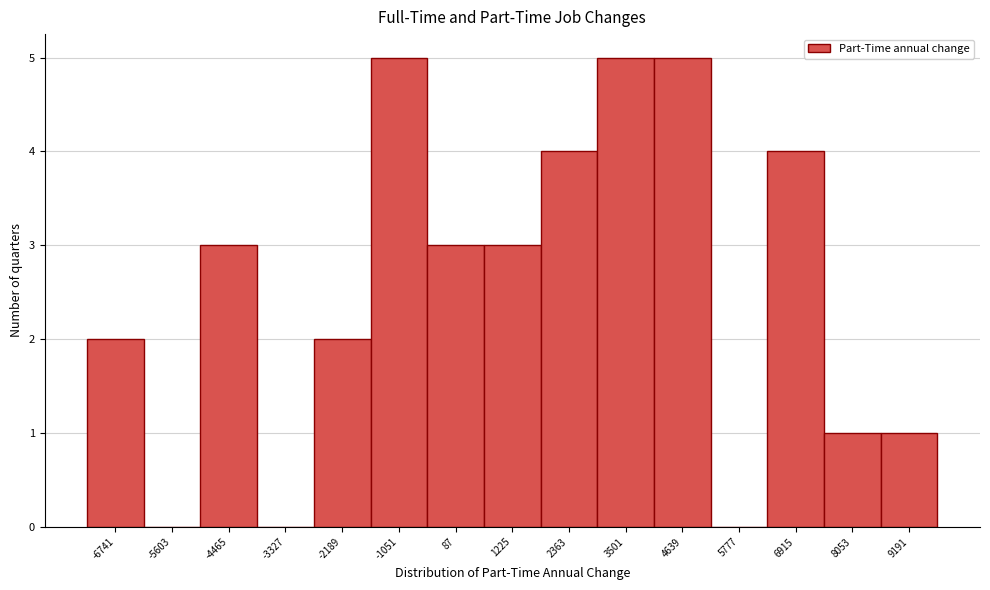

Reading left to right, transcribe this chart: for each bar, give the range it covers on the x-axis and its height. Neither the bar edges nor the heights are printed on the chart, so give them approximately, as read against the axes.

-7400 to -6200: 2
-6200 to -5000: 0
-5000 to -3800: 3
-3800 to -2800: 0
-2800 to -1600: 2
-1600 to -400: 5
-400 to 600: 3
600 to 1800: 3
1800 to 3000: 4
3000 to 4000: 5
4000 to 5200: 5
5200 to 6400: 0
6400 to 7400: 4
7400 to 8600: 1
8600 to 9800: 1